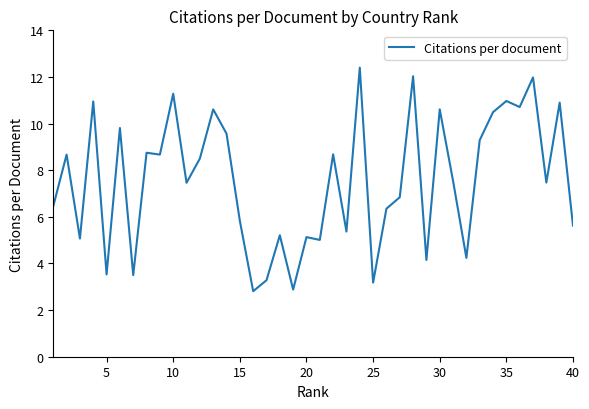

What is the smallest value displayed?

2.8